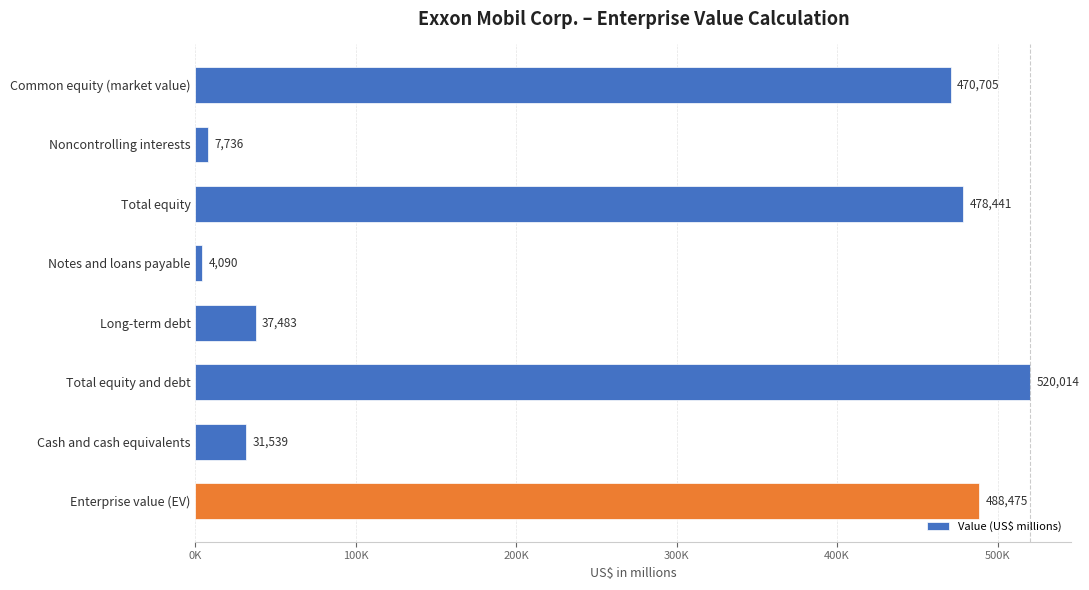

What is the smallest value displayed?

4090